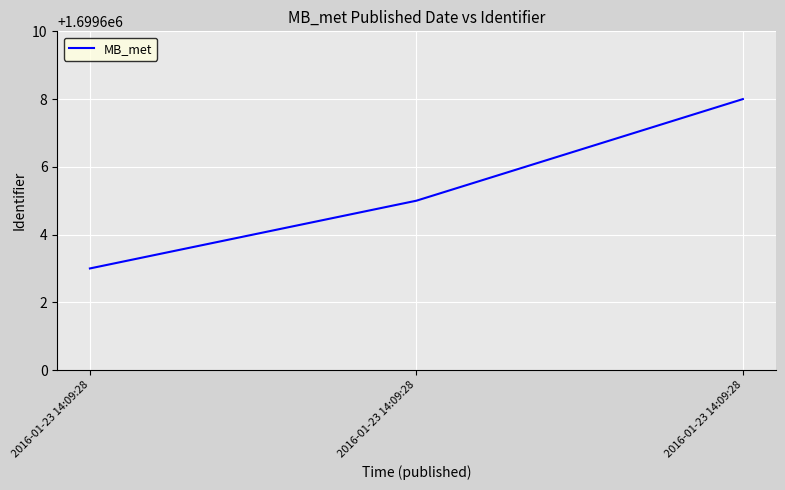

What is the change in value from 2016-01-23 14:09:28 to 2016-01-23 14:09:28?

+2